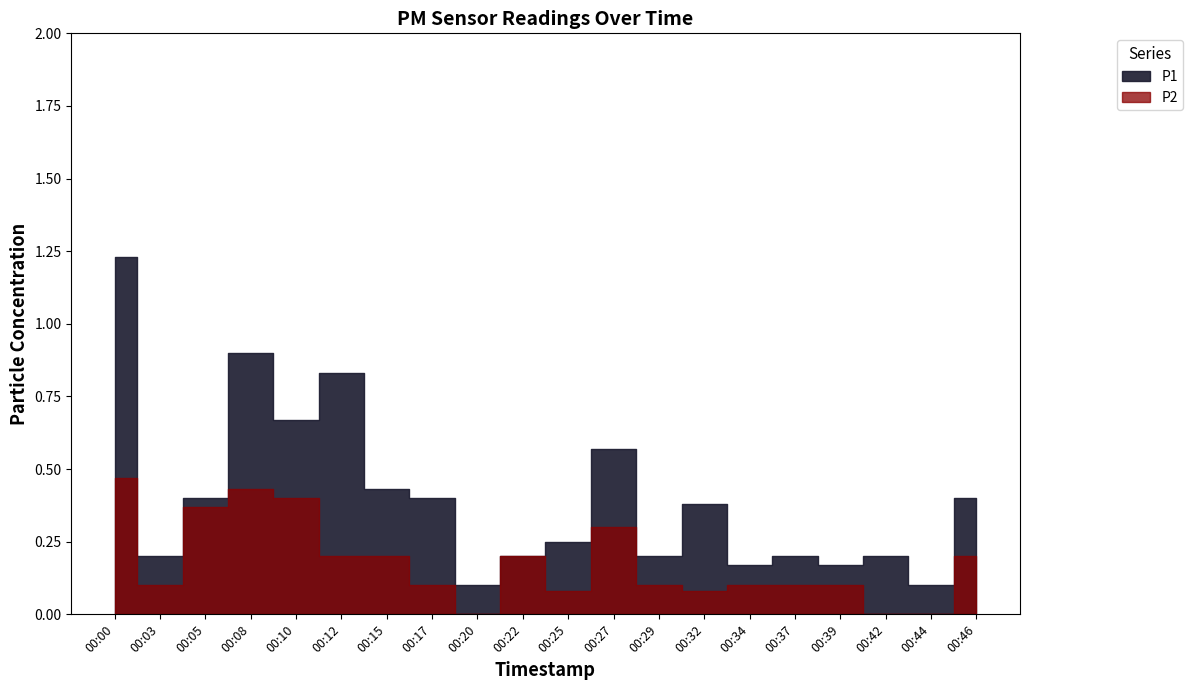

Which series has the widest spread of values?

P1